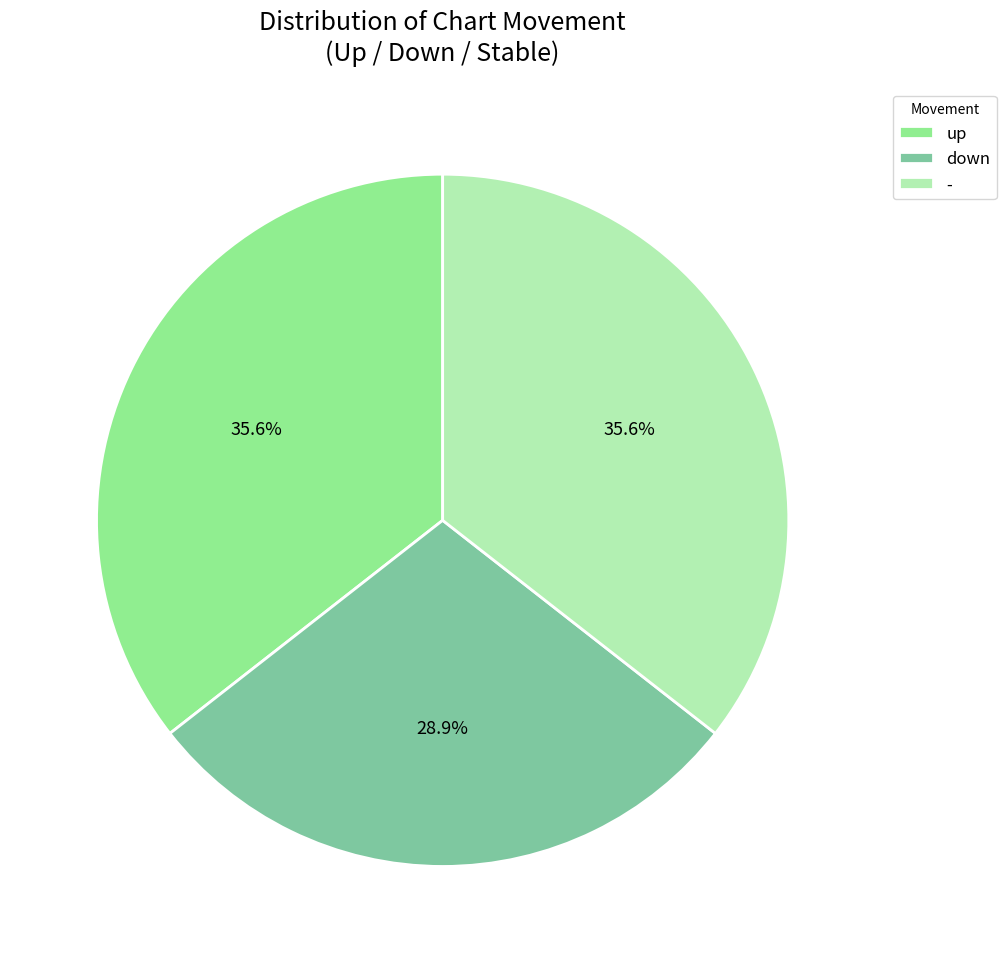

Between down and up, which is larger?

up